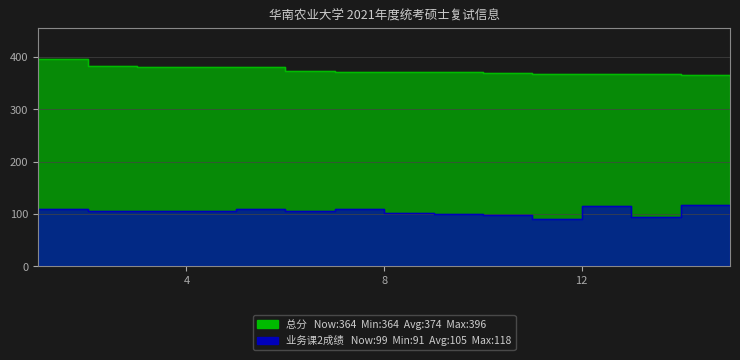

True or false: 业务课2成绩 and 总分 intersect in this chart.

False